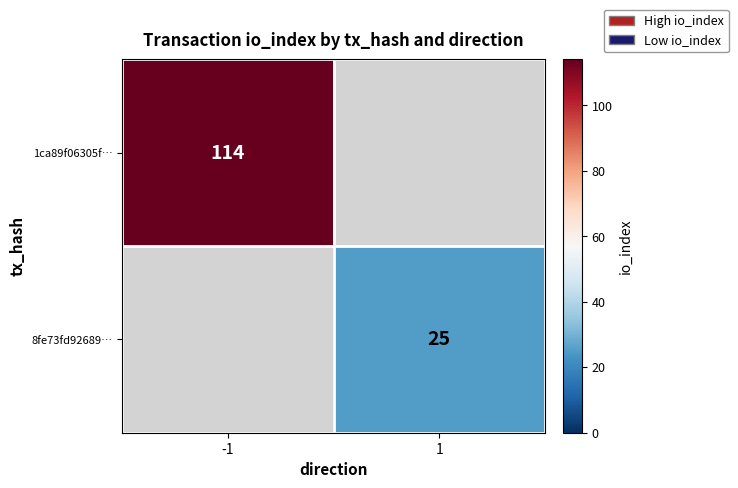

The 1ca89f06305f… series shows 175 at -1. True or false?

False